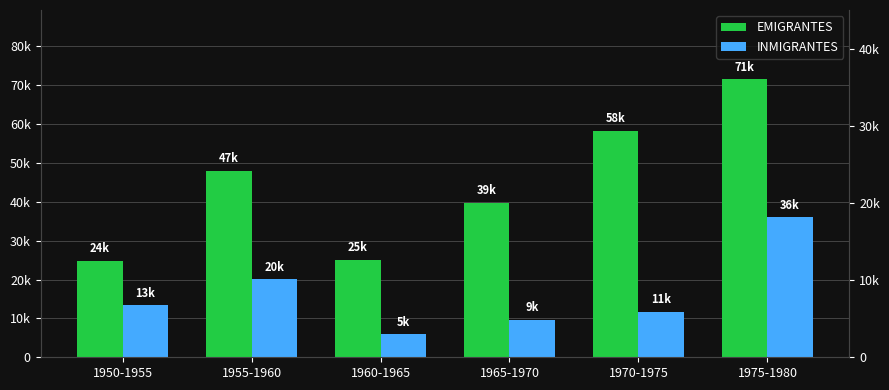

List the series in order of their peak value, highest first.

EMIGRANTES, INMIGRANTES